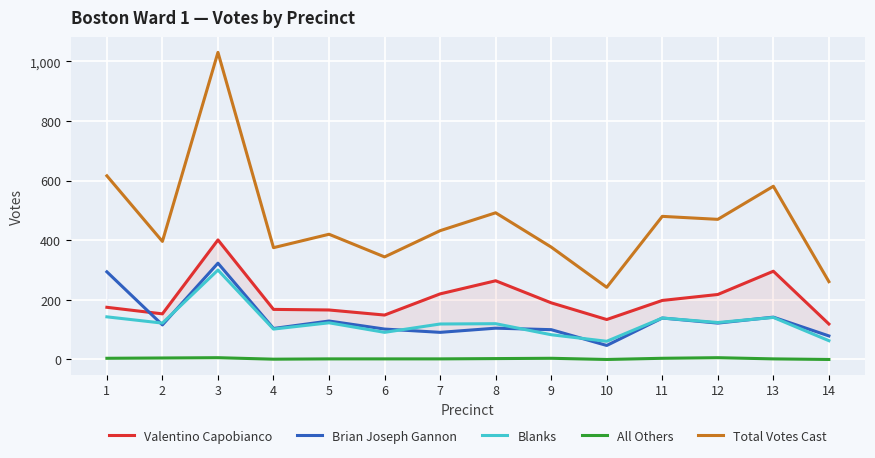

Is this an area chart (filled region under the line)?

No